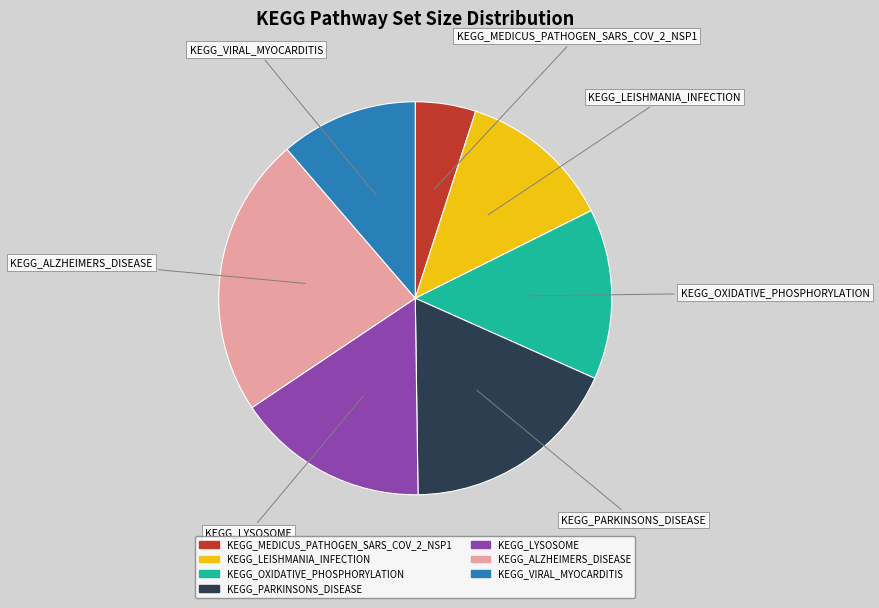

Combined, do KEGG_LEISHMANIA_INFECTION and KEGG_OXIDATIVE_PHOSPHORYLATION account for over 50%?

No